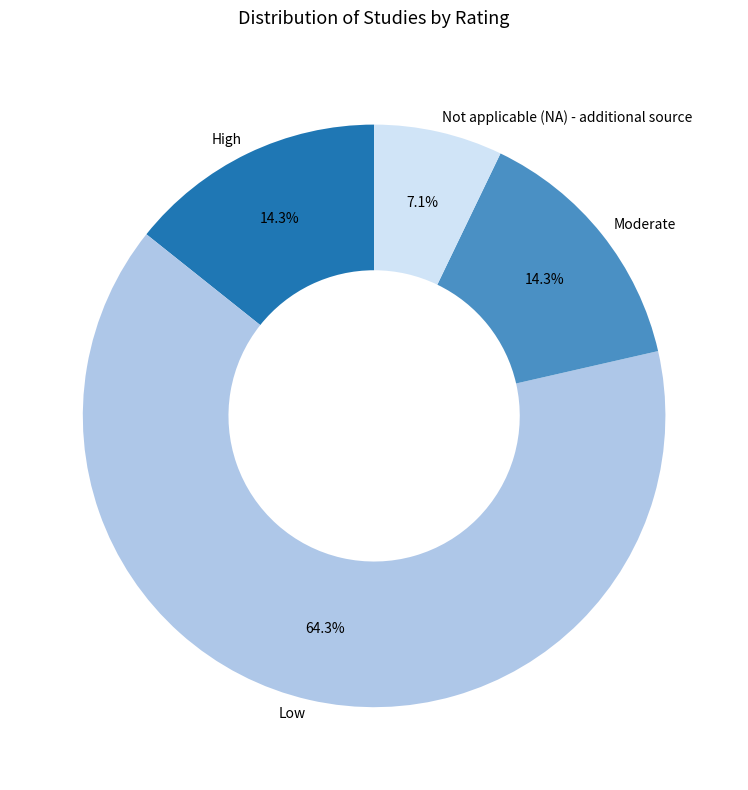

Count the number of slices in the pie.

4